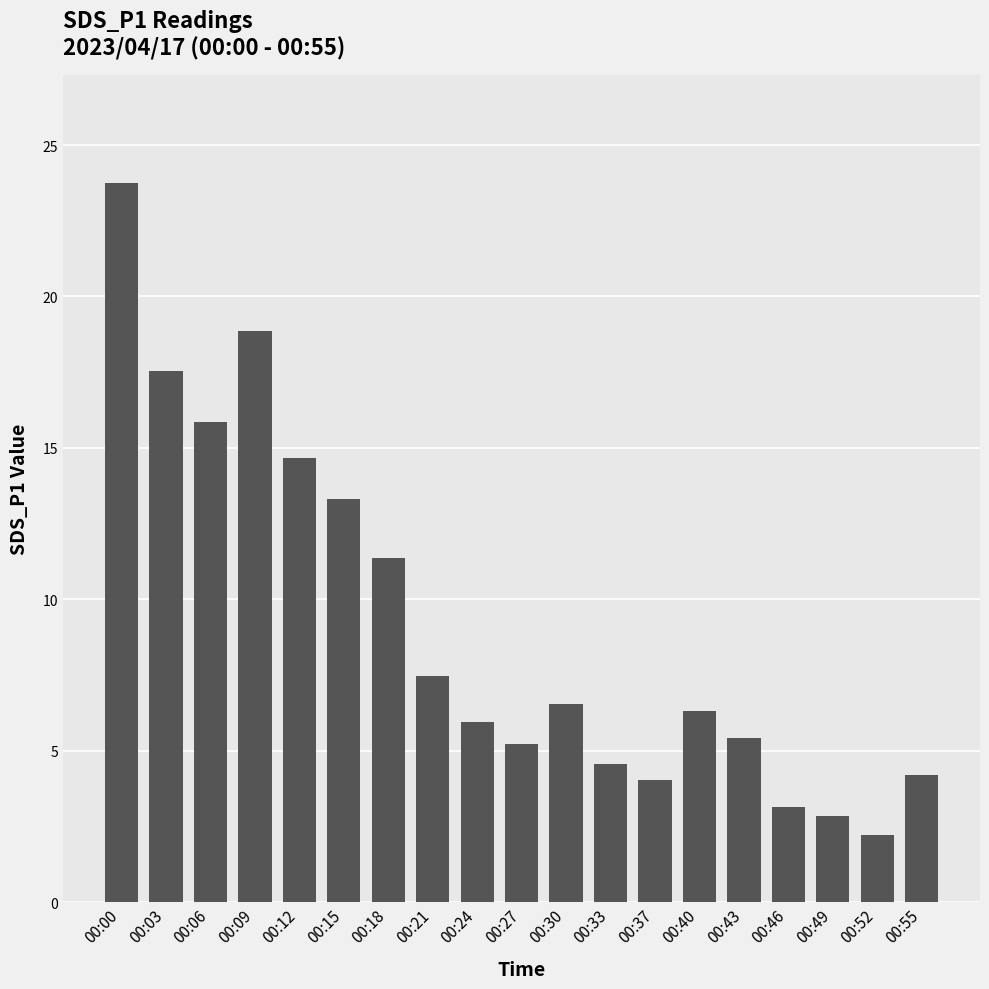

True or false: the data shows 17.6 at 00:03.

True